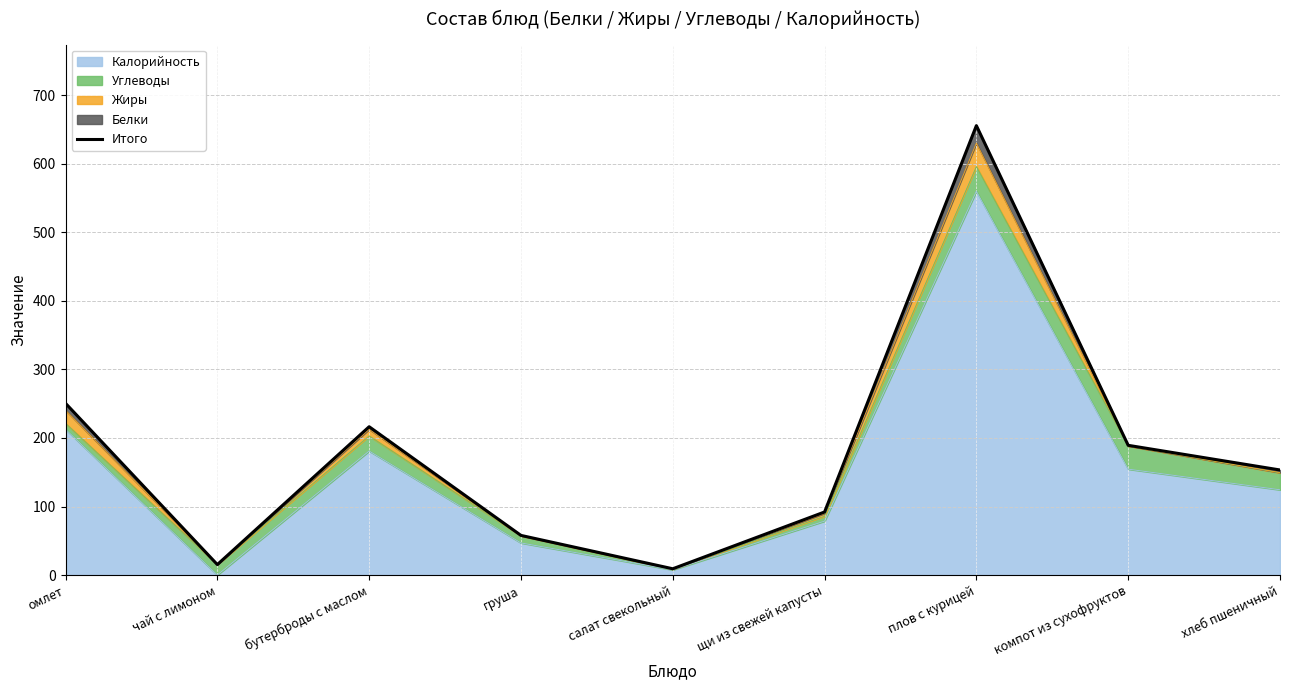

Reading left to right, list all the values displayed in this chart.

омлет=250.6	чай с лимоном=15.5	бутерброды с маслом=216.4	груша=58.0	салат свекольный=9.4	щи из свежей капусты=92.2	плов с курицей=655.4	компот из сухофруктов=189.3	хлеб пшеничный=153.4